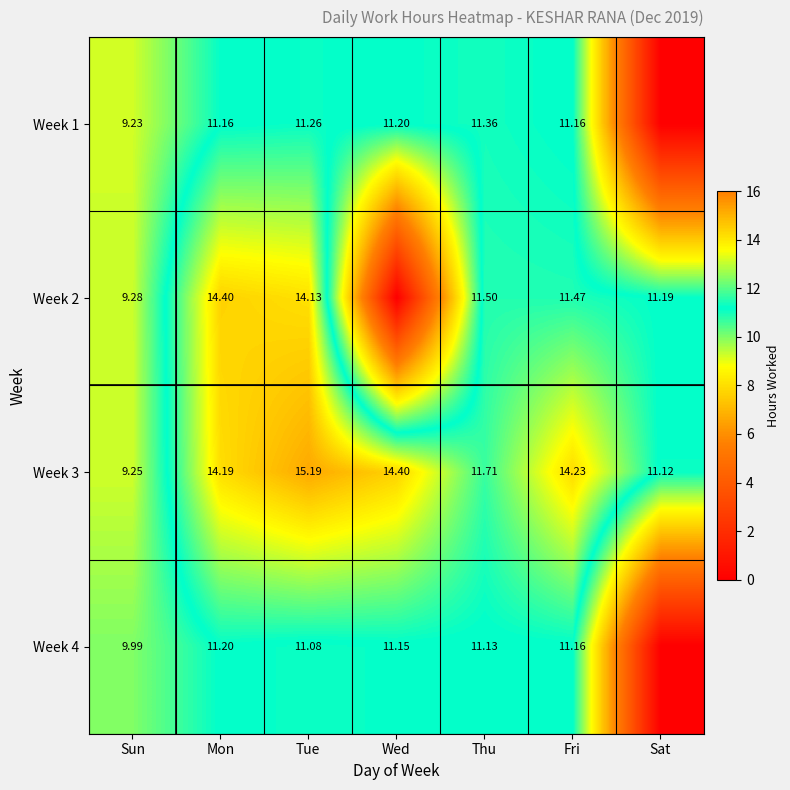

Which category has the lowest value in the Week 3 series?

Sun